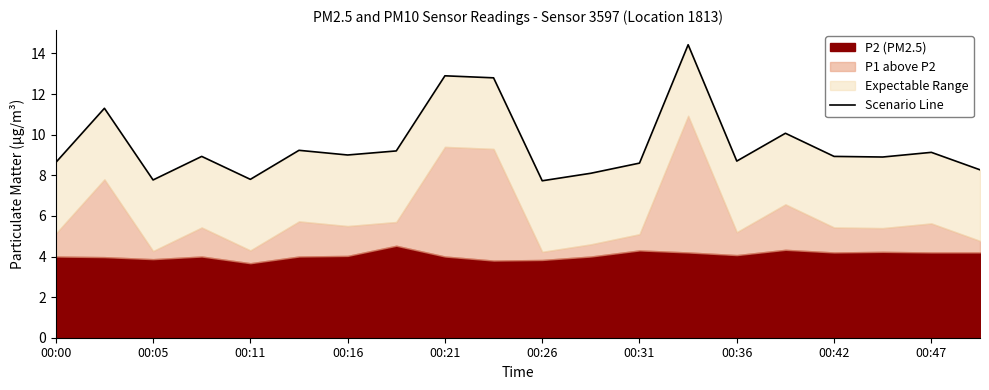

How many lines are shown in the chart?

1